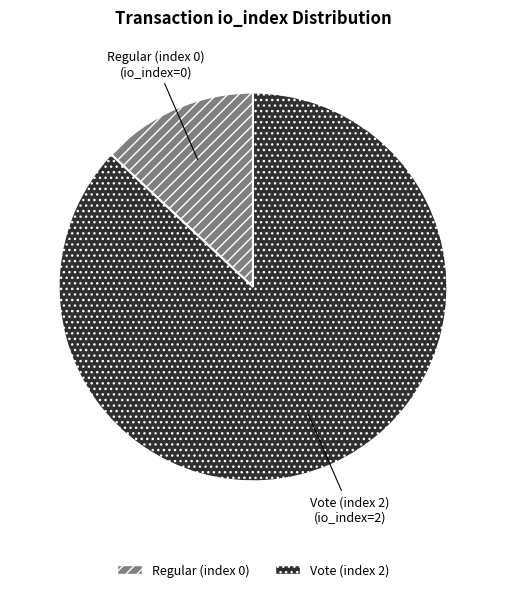

Is there a majority slice in this chart?

Yes